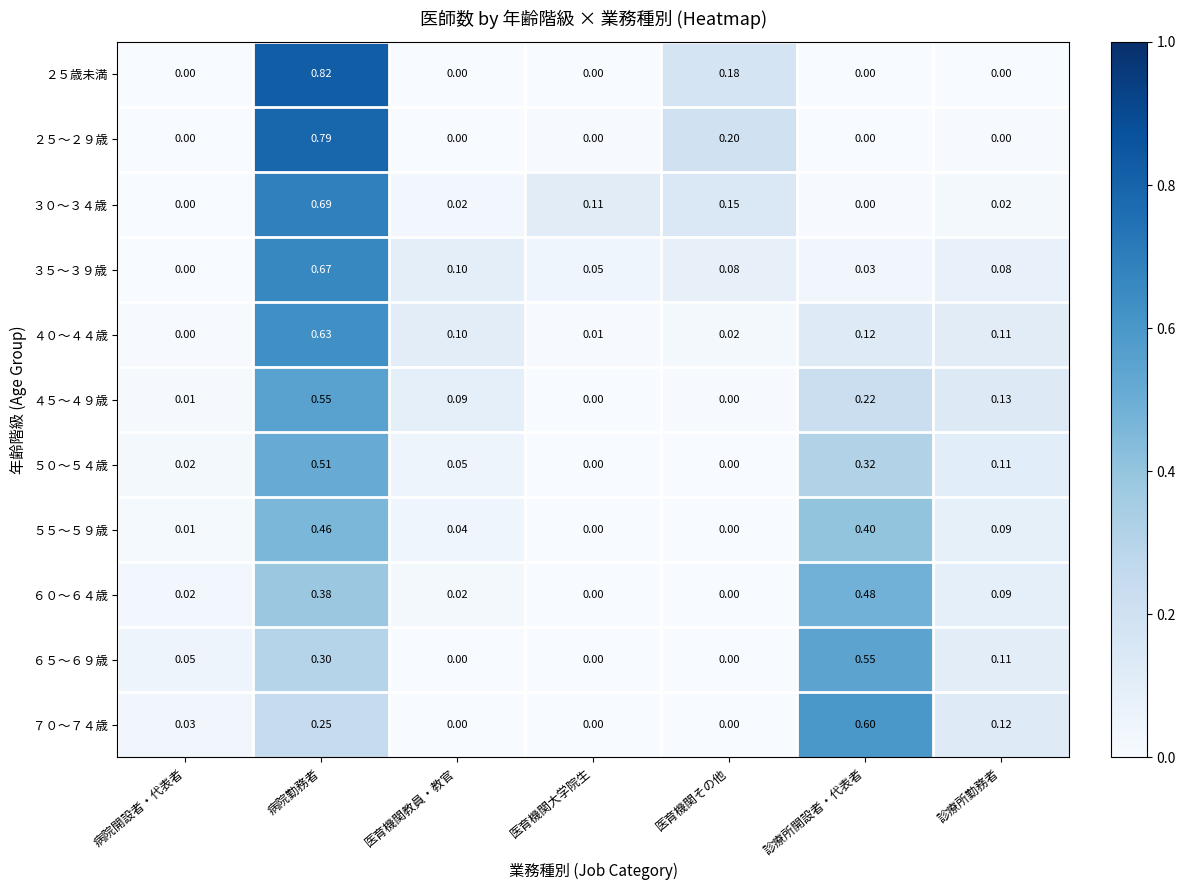

Which label corresponds to the largest value in the chart?

病院勤務者